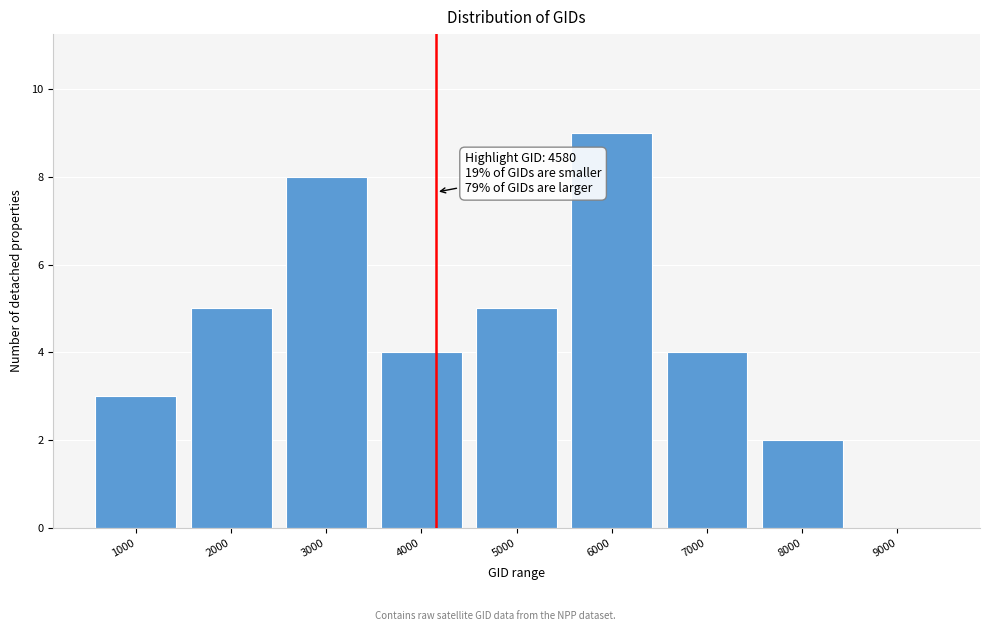

Reading left to right, extract all data points from this chart.

1000=3	2000=5	3000=8	4000=4	5000=5	6000=9	7000=4	8000=2	9000=0